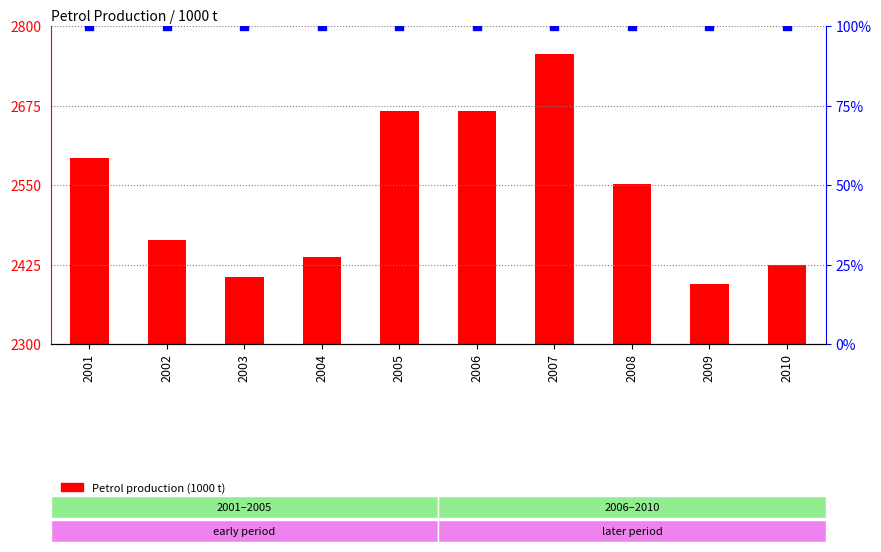

What are all the series names shown in the legend?

Petrol production (1000 t), percentile rank within the sample